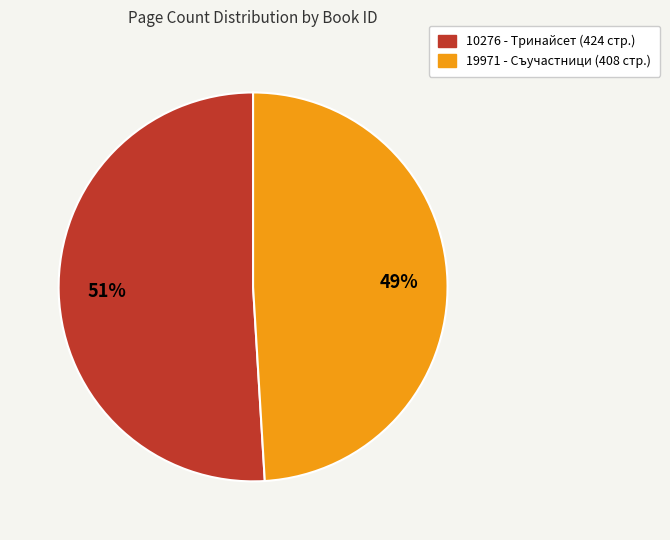

Which slice is the smallest?

19971